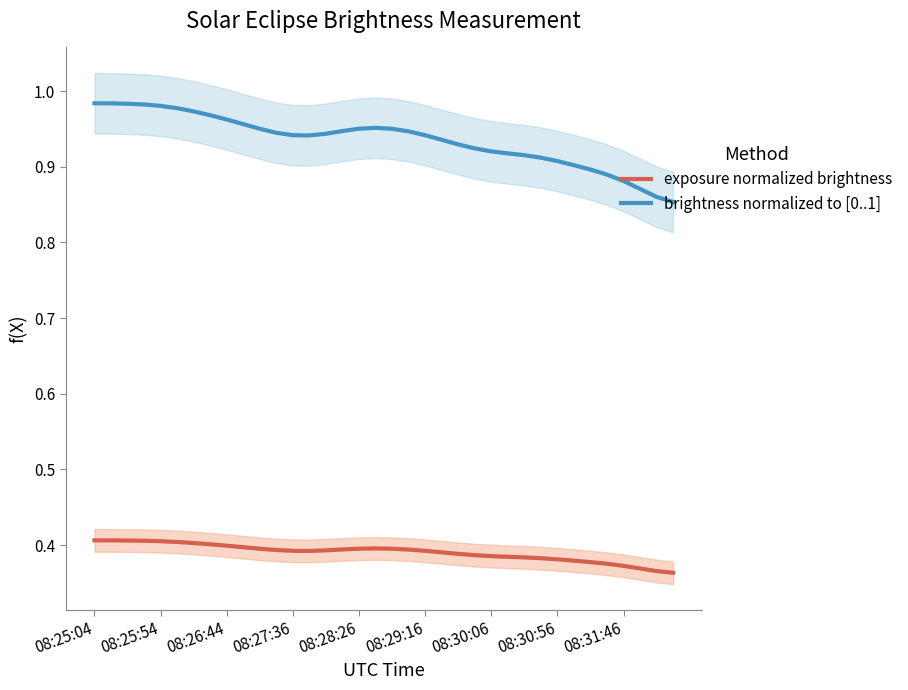

What are all the series names shown in the legend?

exposure normalized brightness, brightness normalized to [0..1]